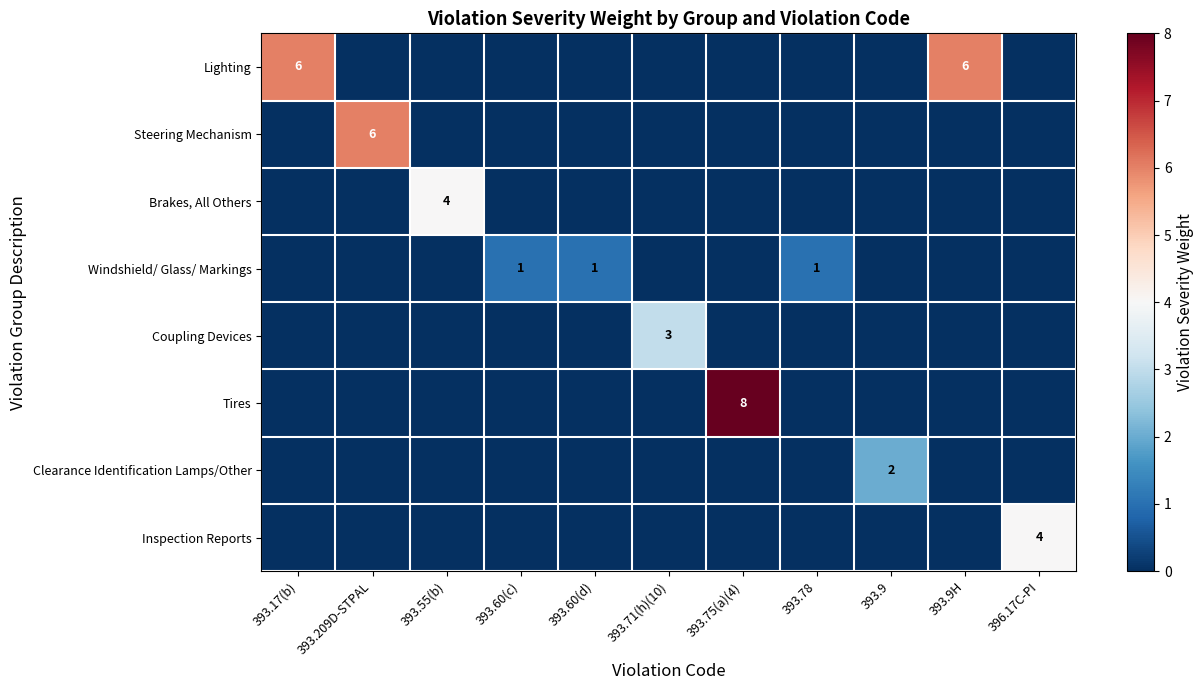

The Steering Mechanism series shows 1 at 393.209D-STPAL. True or false?

False